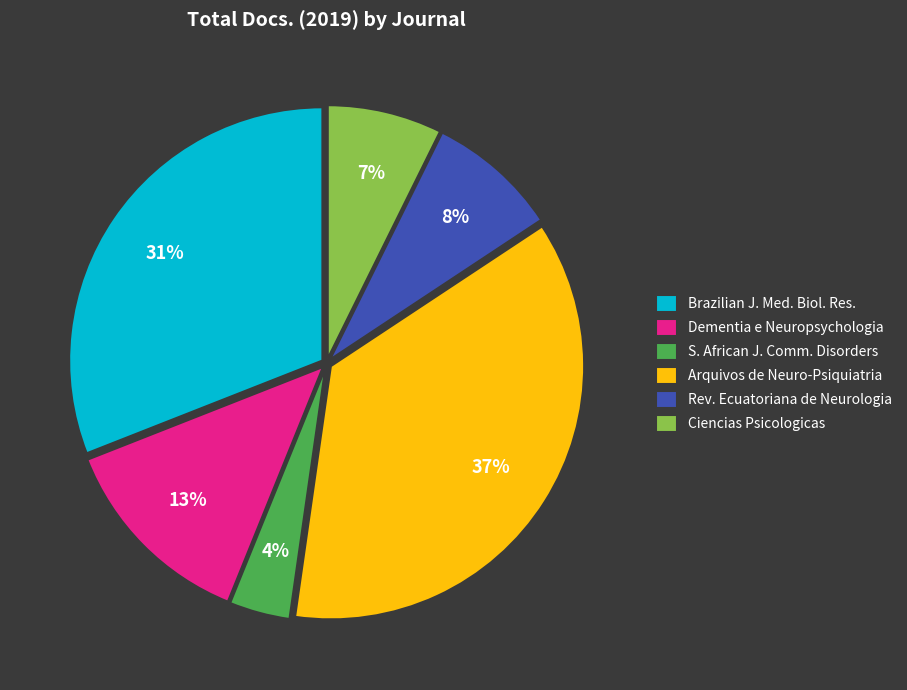

To the nearest percent, what portion does Arquivos de Neuro-Psiquiatria represent?

37%